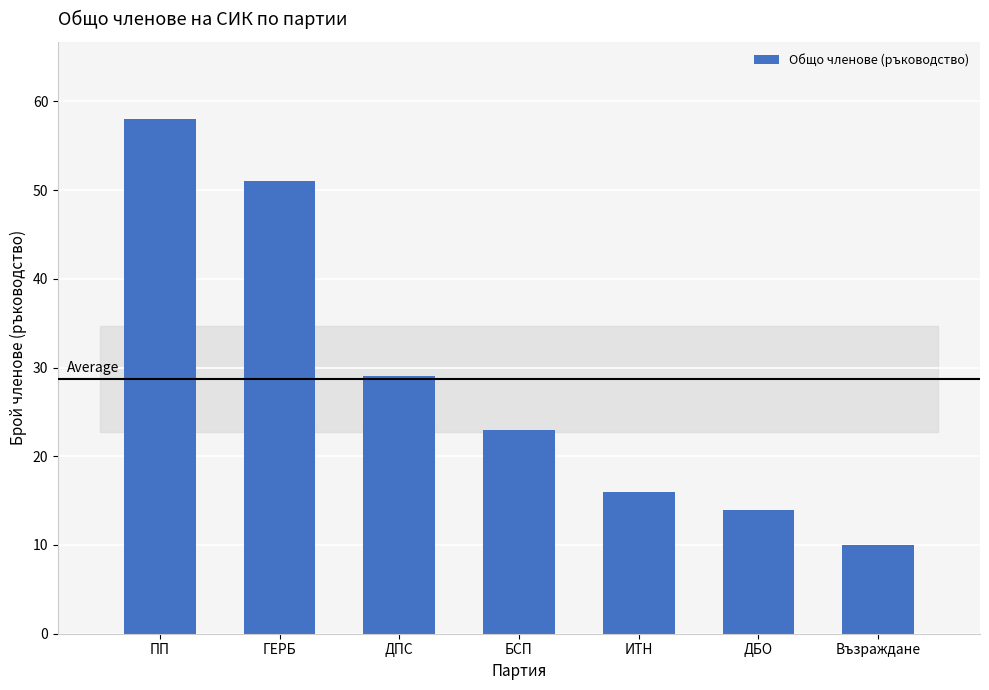

What is the approximate value at ИТН, to the nearest 10?

20